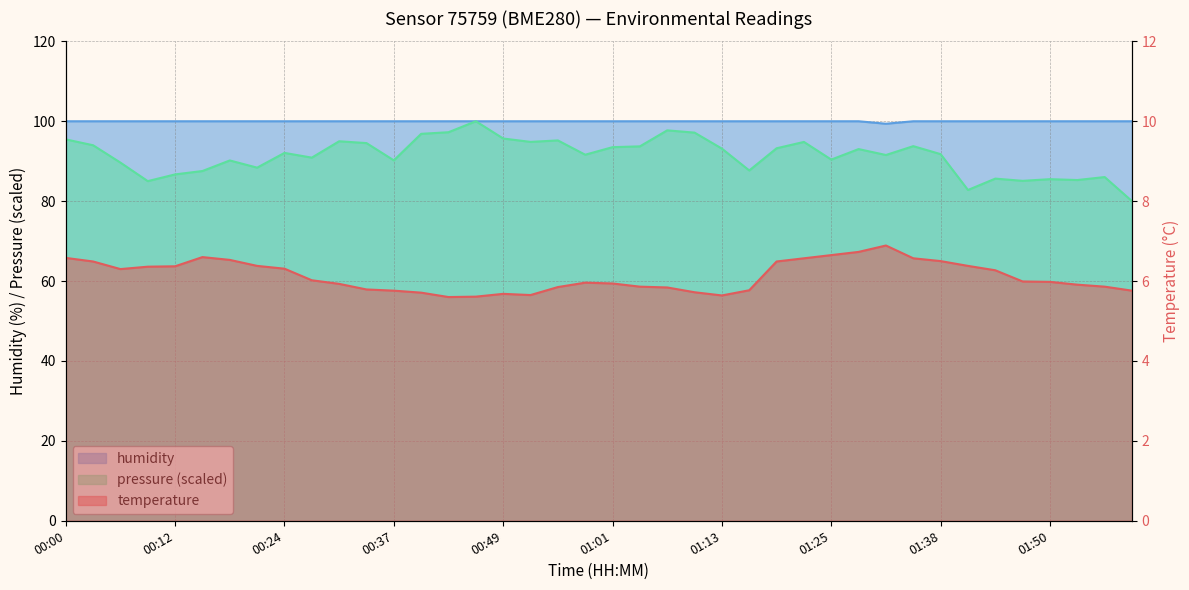

What is the minimum value shown in the chart?

5.6